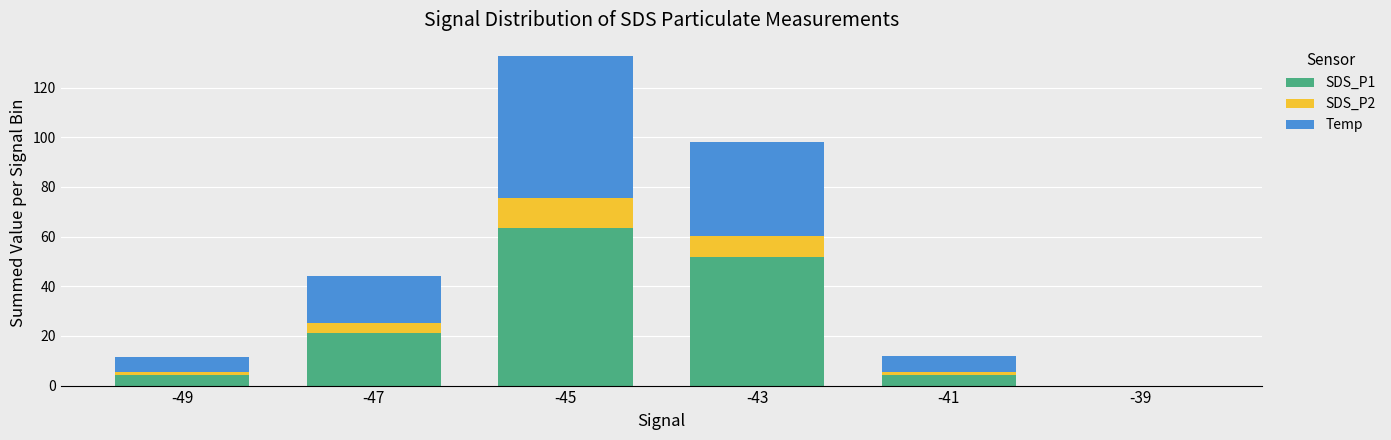

What is the sum of the SDS_P1 values at -45 and -39?

63.5